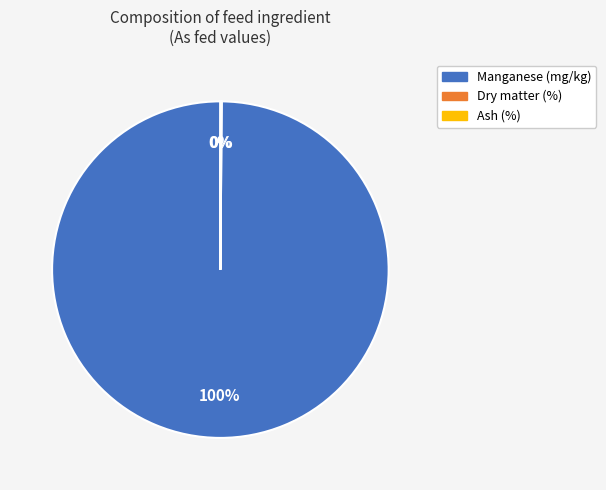

What is the largest slice in the pie chart?

Manganese (mg/kg)